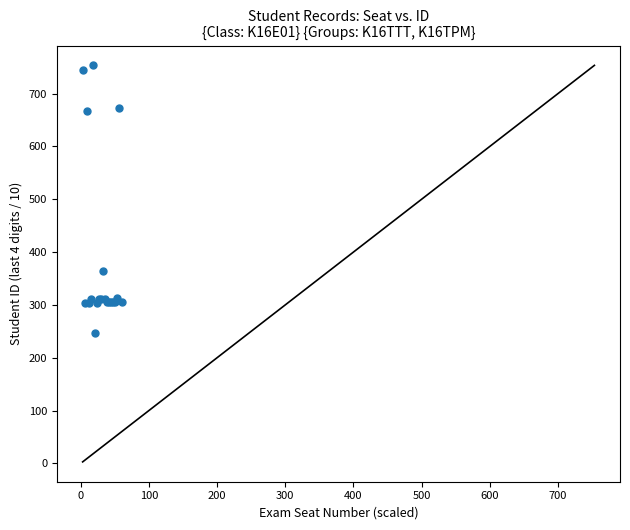

What Y value in the scatter plot is closest to 500?

365.1